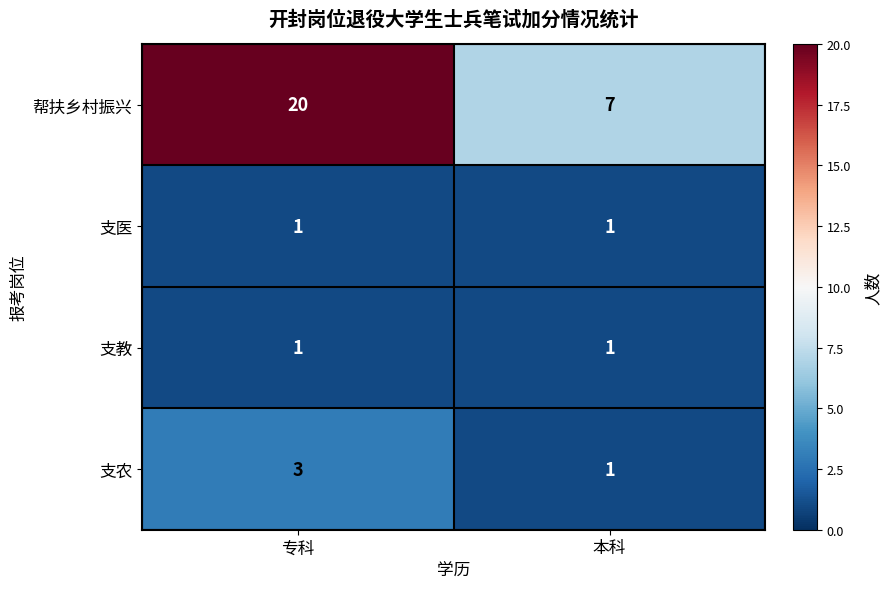

Which series changed the most between 专科 and 本科?

帮扶乡村振兴